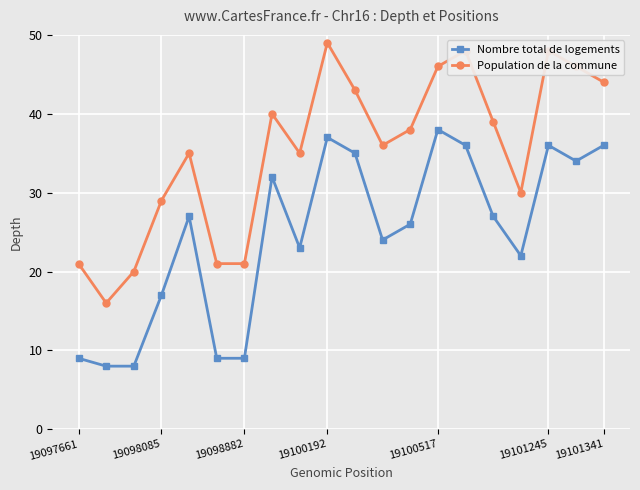

What is the average value of the Population de la commune series?

35